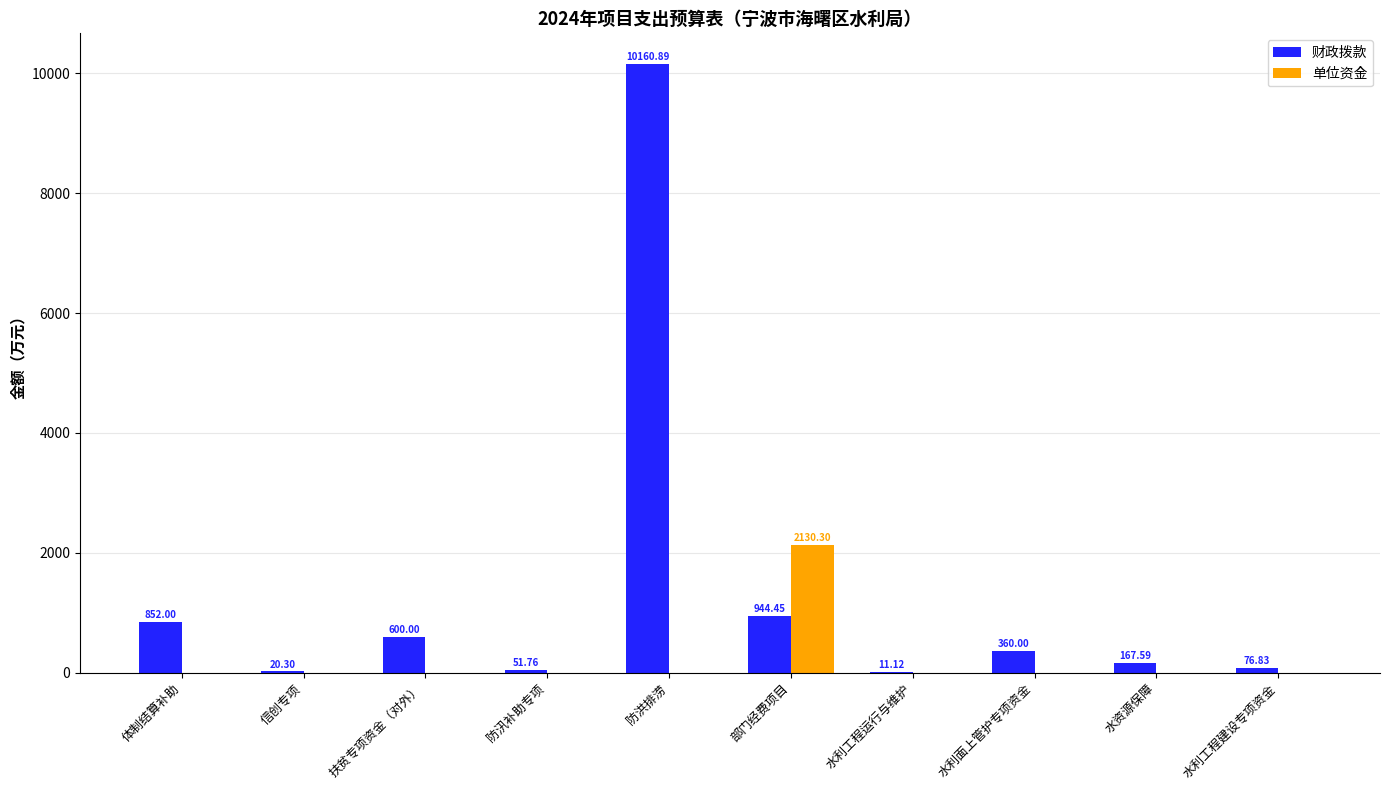

Which series has the widest spread of values?

财政拨款